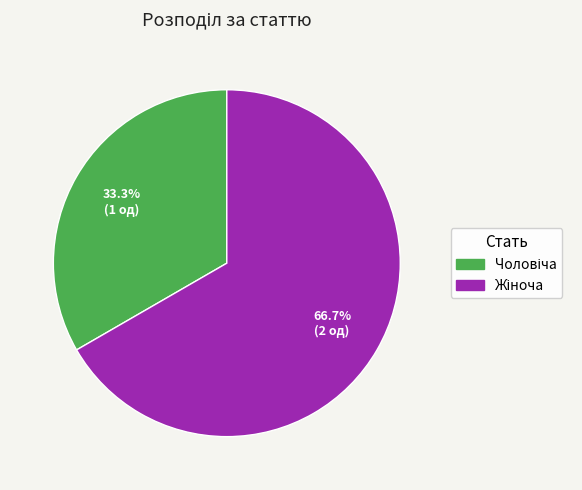

Is there a majority slice in this chart?

Yes